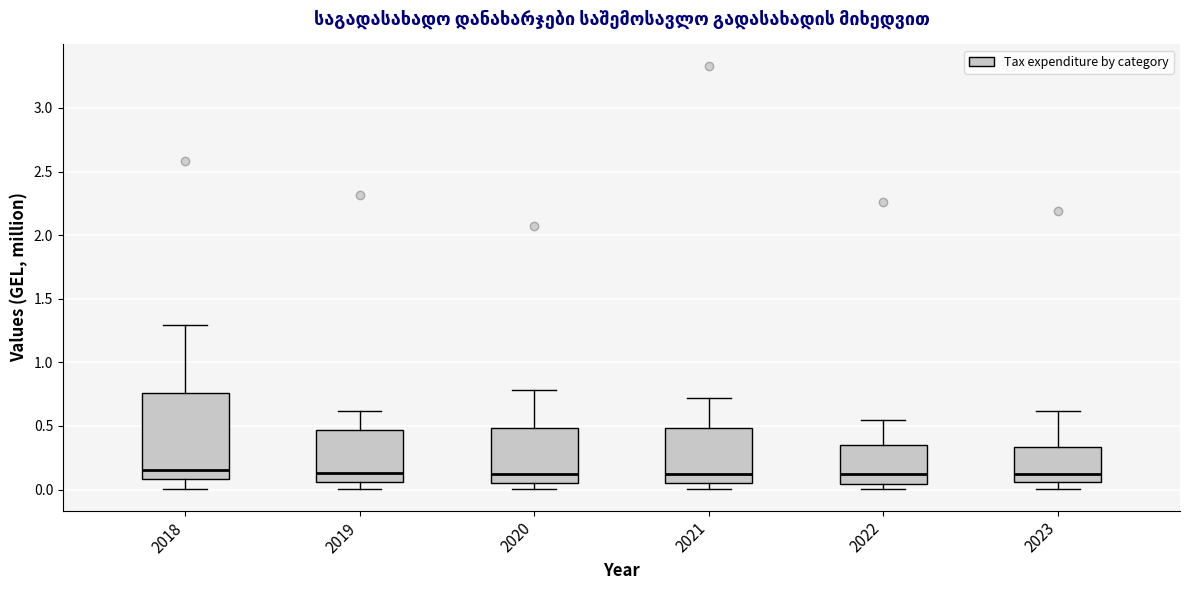

Reading left to right, read every box against the y-axis: the position of its median line, the range the box covers, and the ends of its whiskers. The values are not printed on the chart, so give them approximately, as read against the axis.

2018: median 0.15, box 0.10 to 0.75, whiskers 0.00 to 1.30
2019: median 0.15, box 0.05 to 0.45, whiskers 0.00 to 0.60
2020: median 0.10, box 0.05 to 0.50, whiskers 0.00 to 0.80
2021: median 0.15, box 0.05 to 0.50, whiskers 0.00 to 0.70
2022: median 0.10, box 0.05 to 0.35, whiskers 0.00 to 0.55
2023: median 0.15, box 0.05 to 0.35, whiskers 0.00 to 0.60